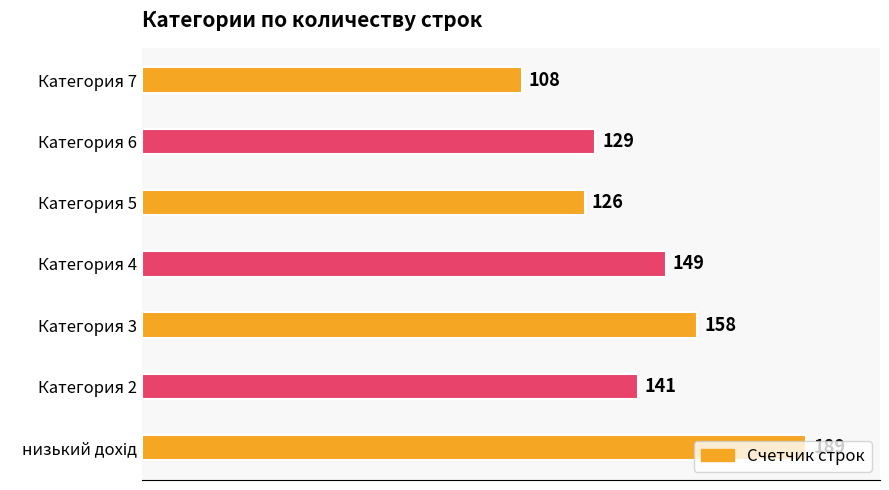

Which label corresponds to the smallest value in the chart?

Категория 7